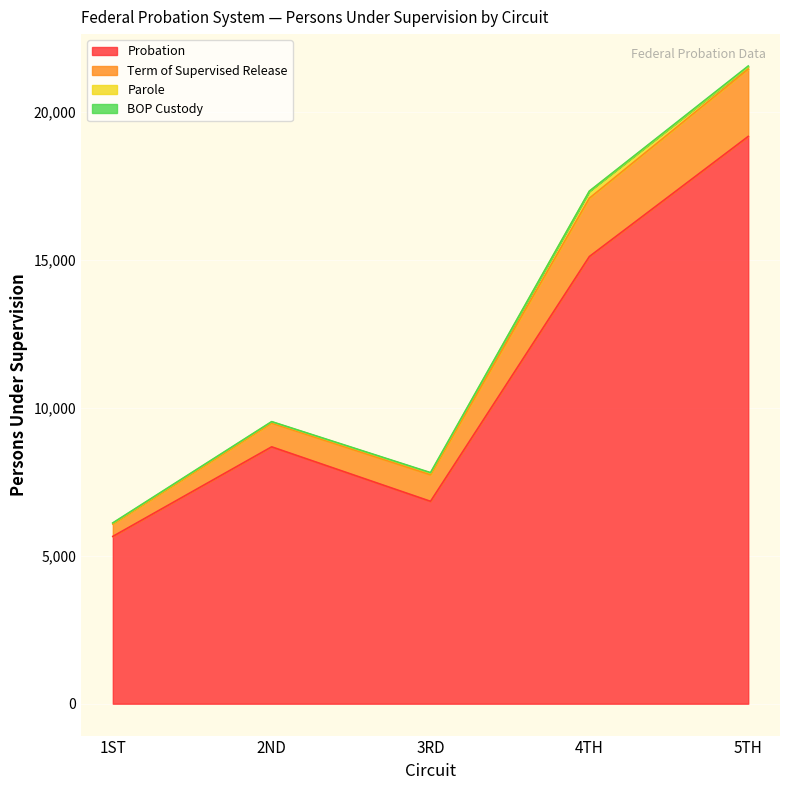

At how many categories does at least one series exceed 20580?

1